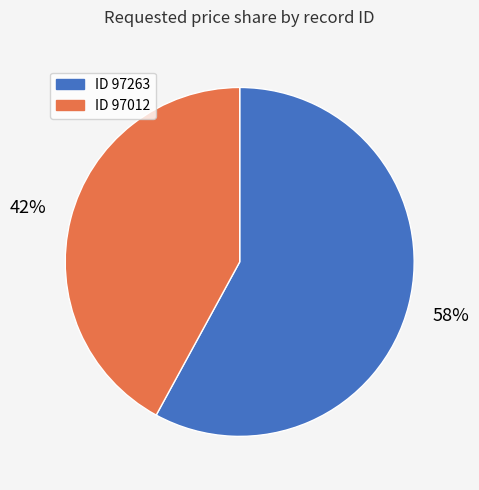

Is there any slice that represents more than half of the pie?

Yes